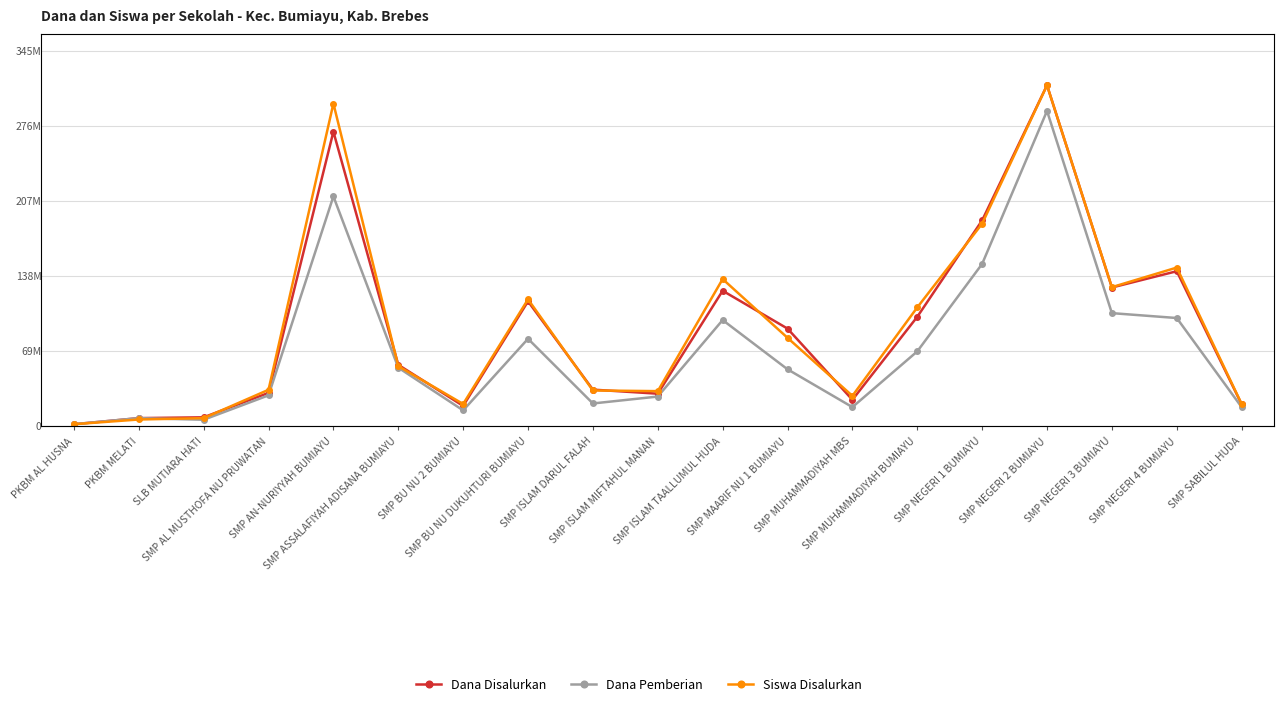

How many data points in Siswa Disalurkan are less than 55382673?

9